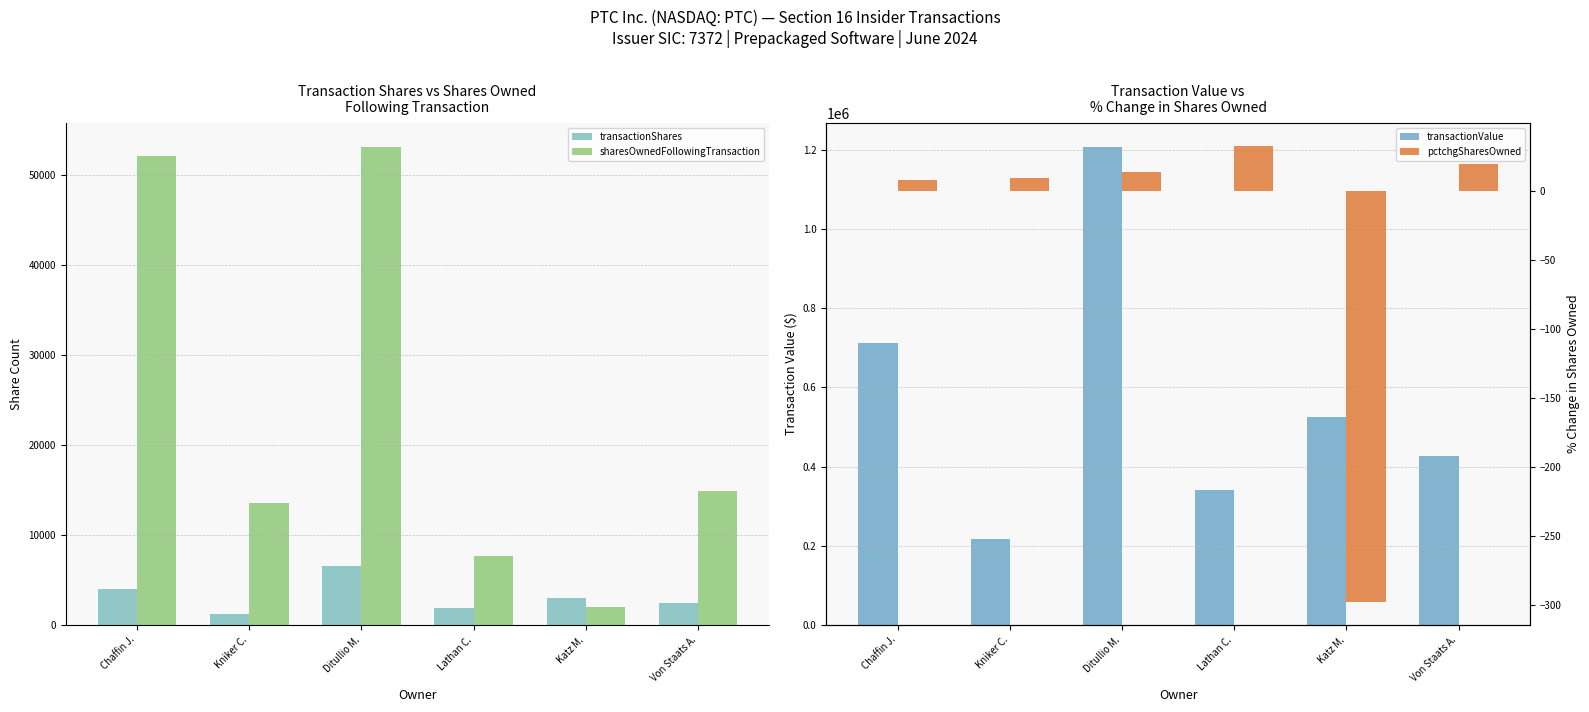

Count the number of categories in the chart.

6